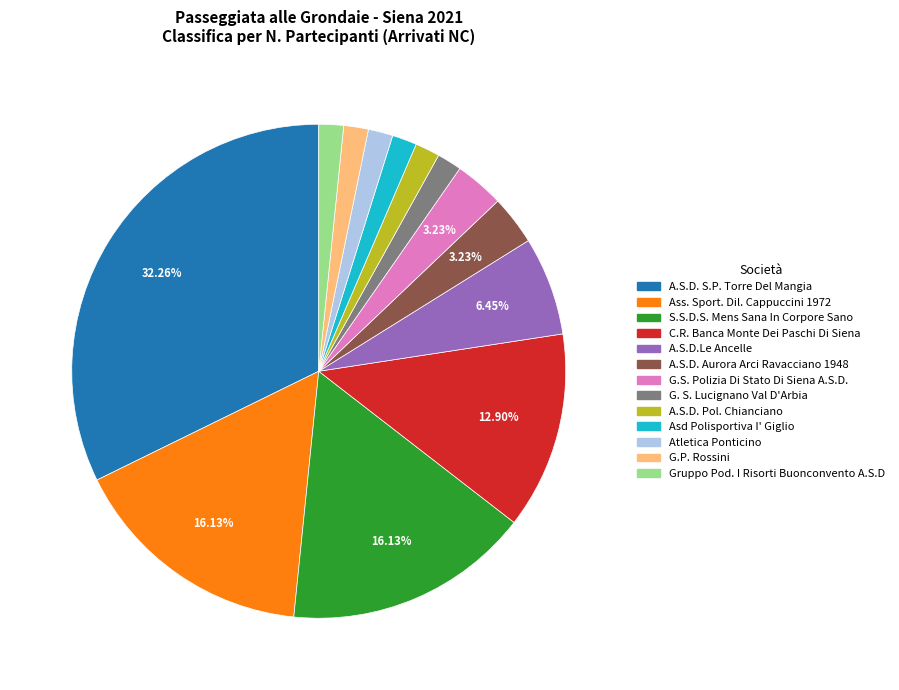

True or false: Atletica Ponticino accounts for 9% of the total.

False